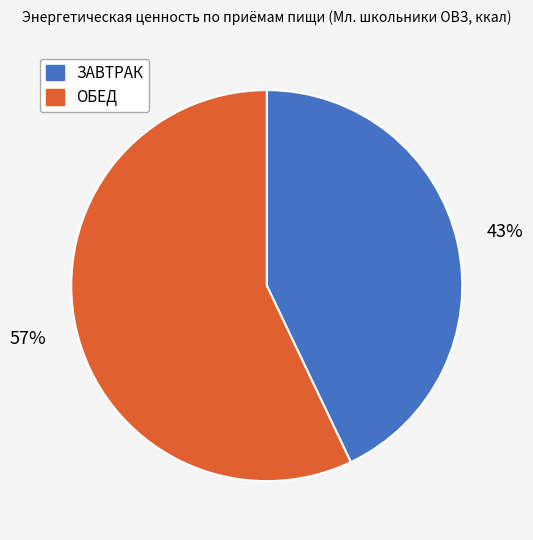

True or false: ОБЕД accounts for 57% of the total.

True